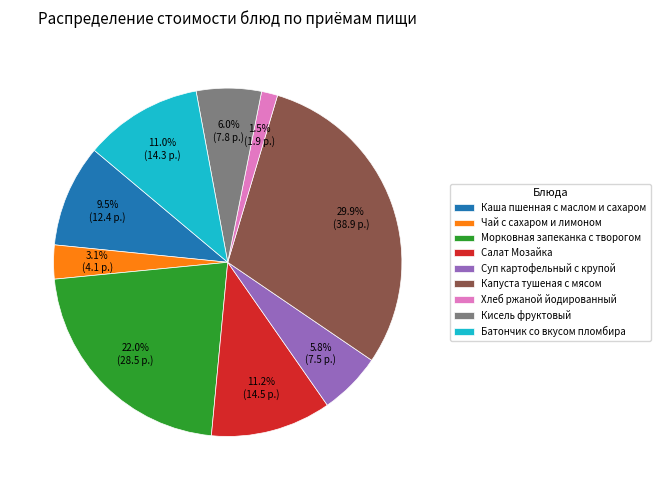

What is the total percentage of Морковная запеканка с творогом and Суп картофельный с крупой?

27.8%